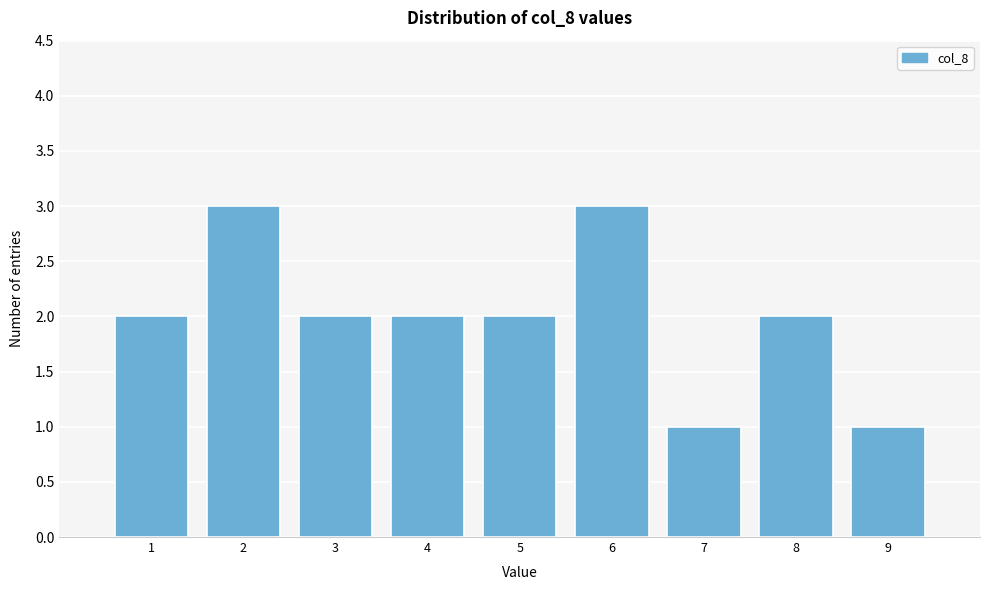

Reading left to right, list every bar in this chart as the range it spans on the x-axis followed by its height. The values are not printed on the chart, so give them approximately, as read against the axis.

0.5 to 1.5: 2
1.5 to 2.5: 3
2.5 to 3.5: 2
3.5 to 4.5: 2
4.5 to 5.5: 2
5.5 to 6.5: 3
6.5 to 7.5: 1
7.5 to 8.5: 2
8.5 to 9.5: 1